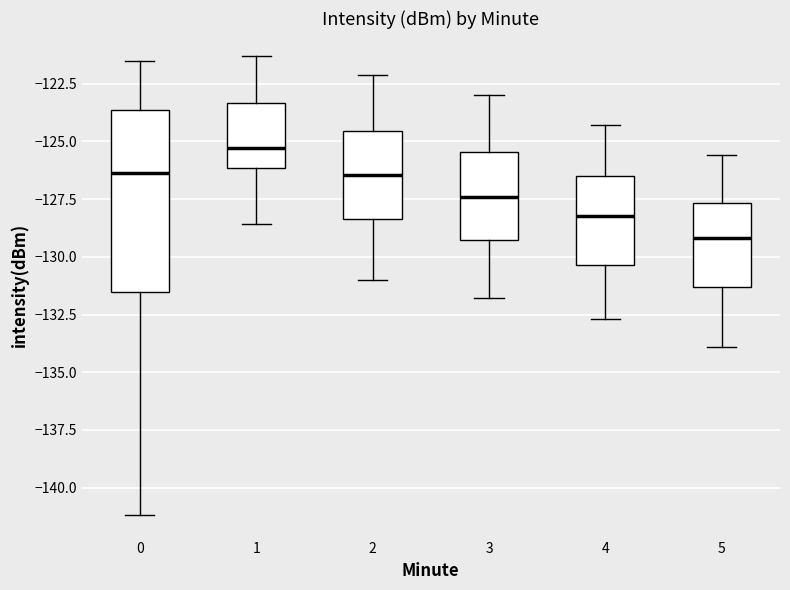

Which box's median line is the lowest?

5